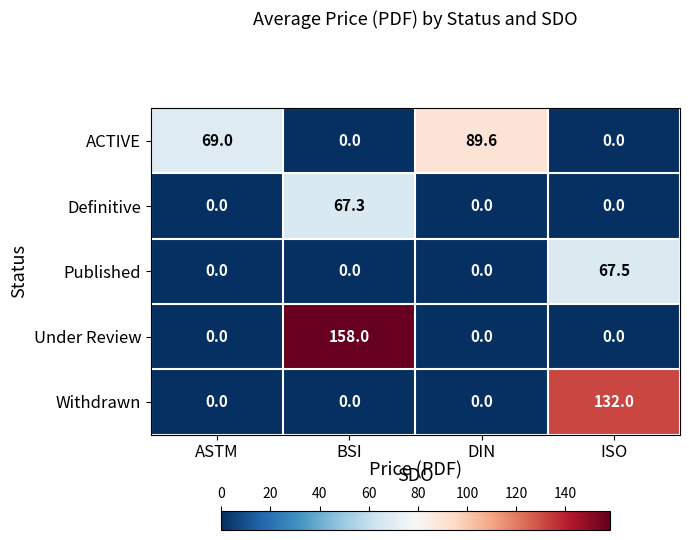

What is the sum of all Withdrawn values?

132.0